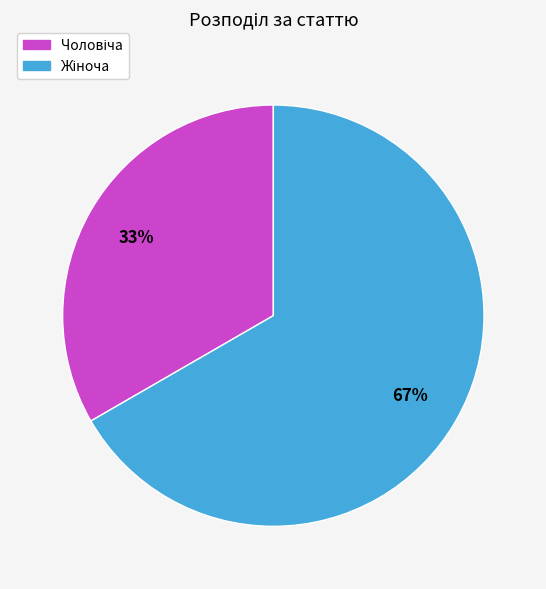

To the nearest percent, what is the average slice percentage?

50%